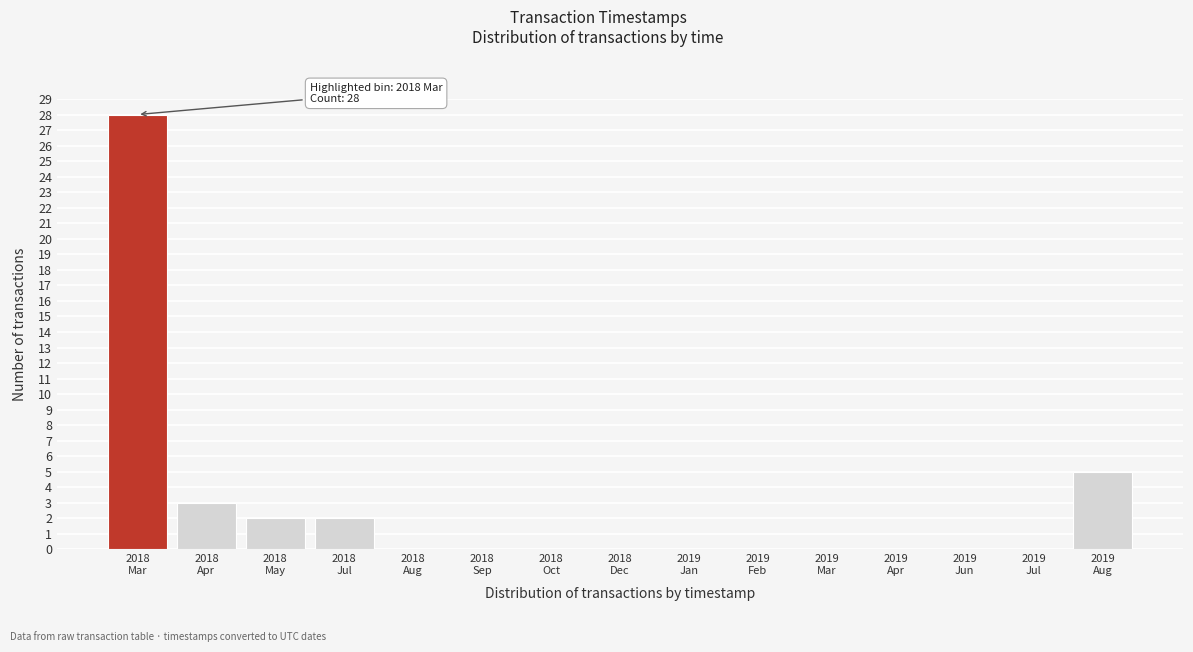

What is the sum of all values?

40